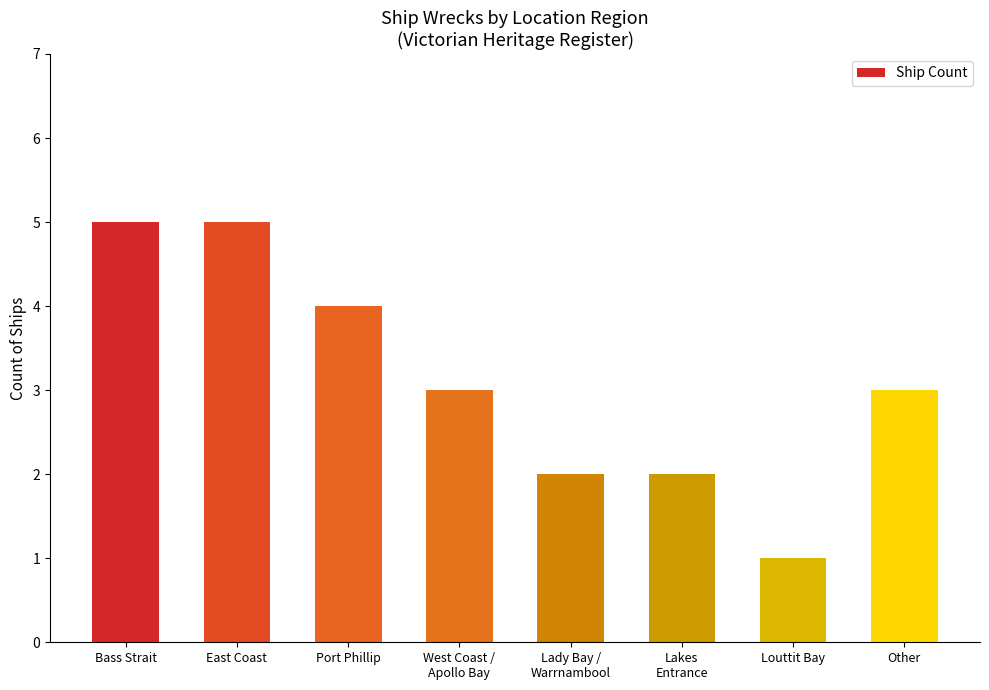

What position from the right is Lady Bay /
Warrnambool?

4